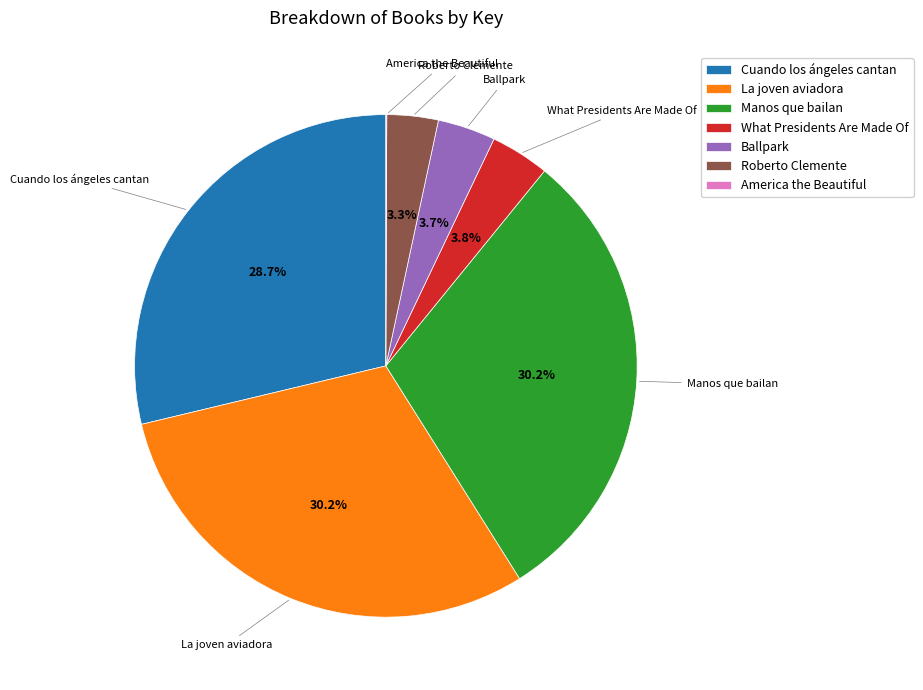

Combined, do La joven aviadora and Ballpark account for over 50%?

No